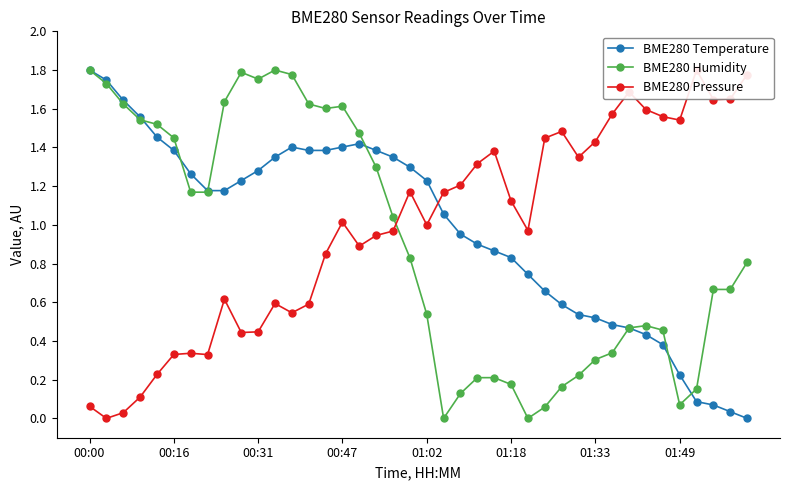

What is the spread (max minus min) of values at 8?

1.0